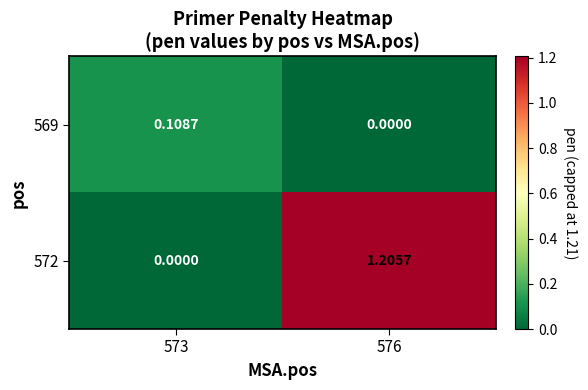

Is the value of 569 at 576 greater than the value of 572 at 576?

No